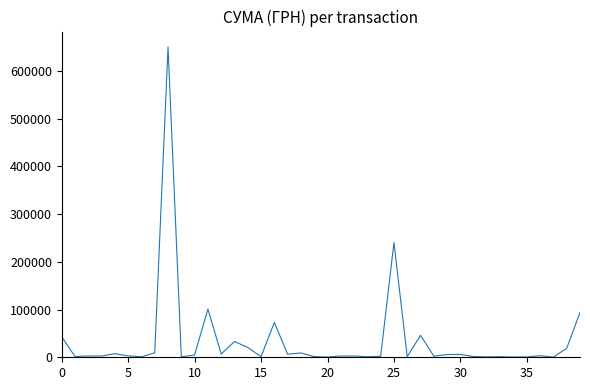

What is the greatest value displayed?

650080.3